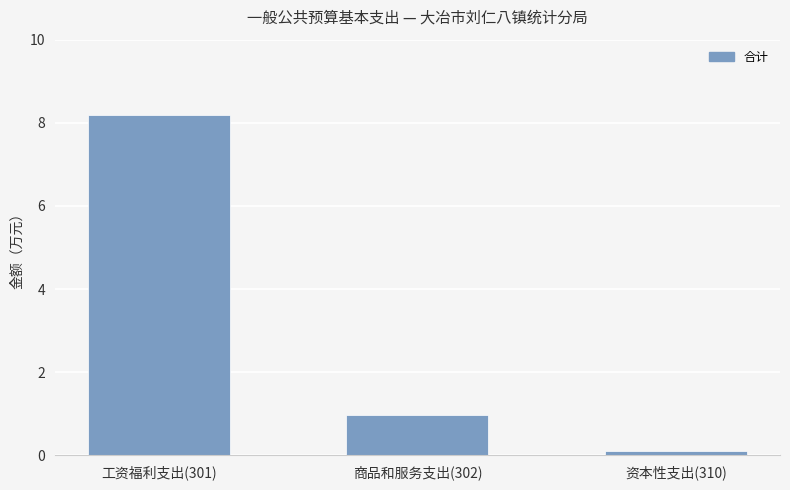

Rank the categories by value from lowest to highest.

资本性支出(310), 商品和服务支出(302), 工资福利支出(301)